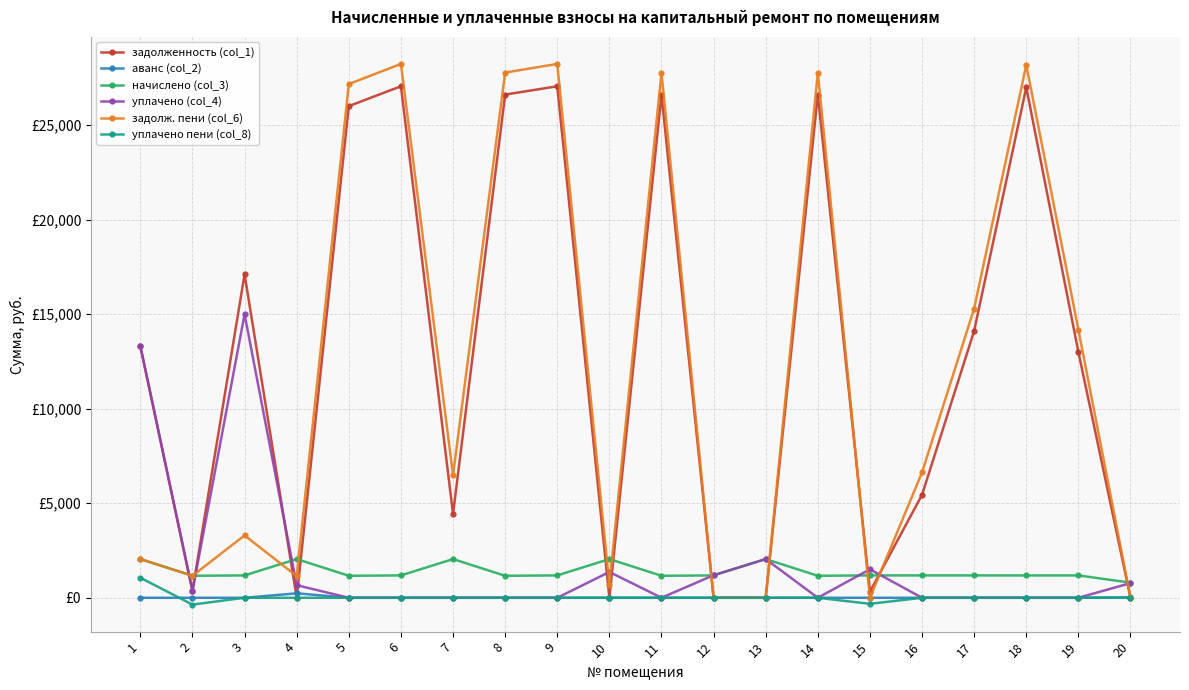

At which label is начислено (col_3) closest to 1423?

3